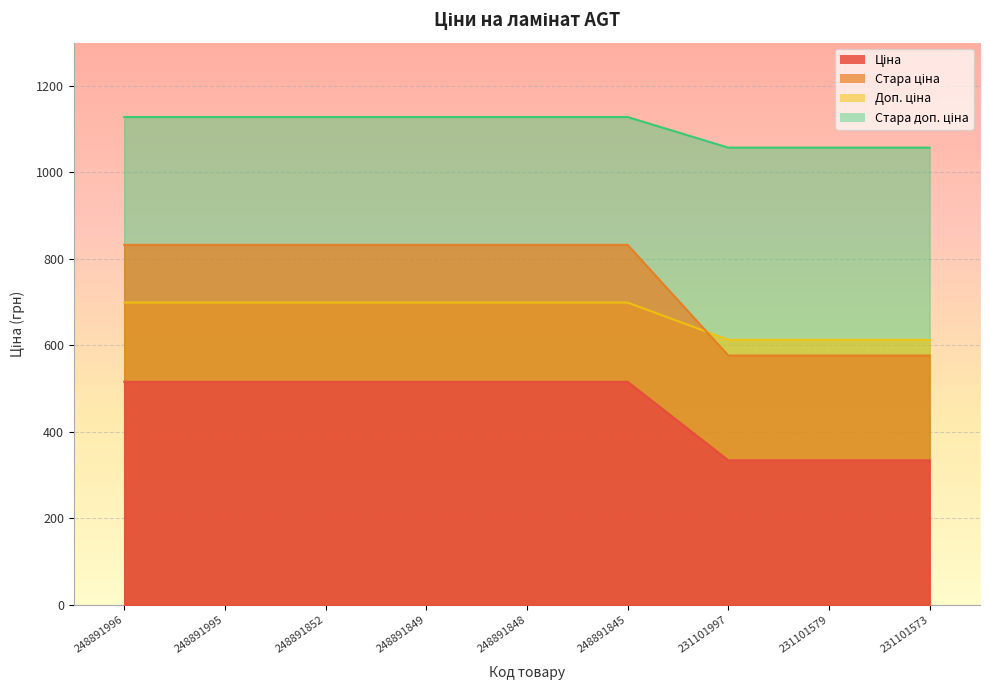

What is the smallest value displayed?

334.4